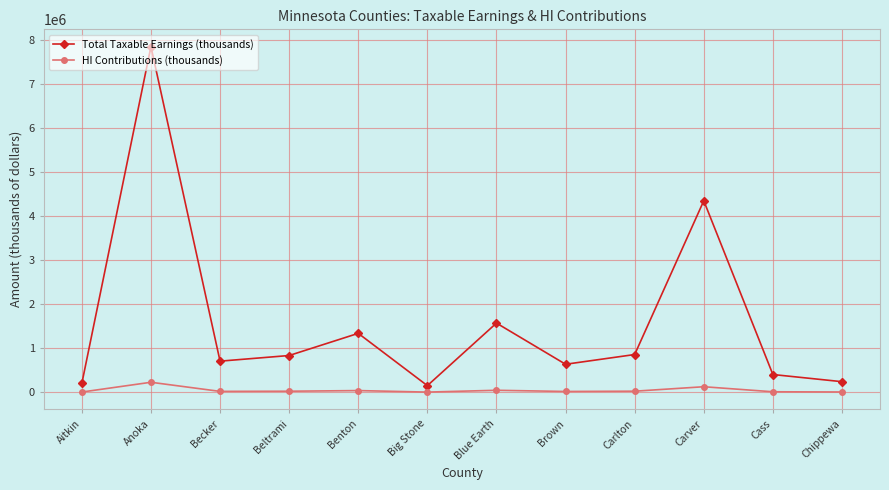

What is the value of the Total Taxable Earnings (thousands) point at the 11th from the left?

403250